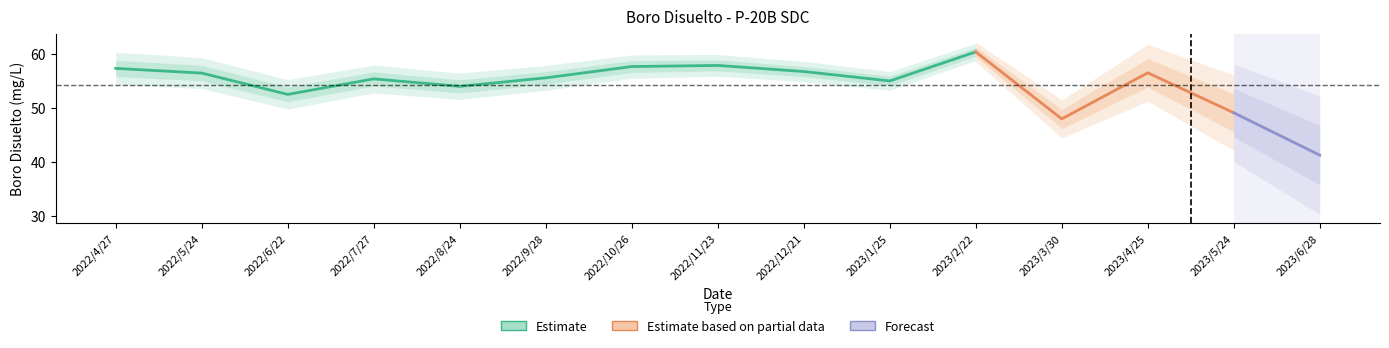

Which category has the lowest value across all series?

2022/6/22